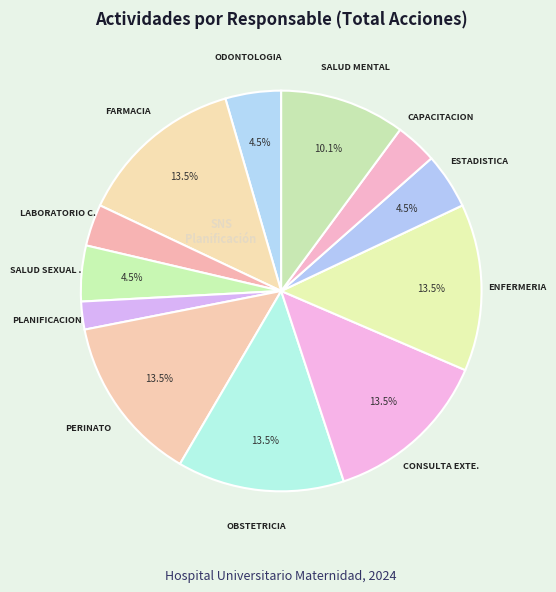

Count the number of slices in the pie.

12